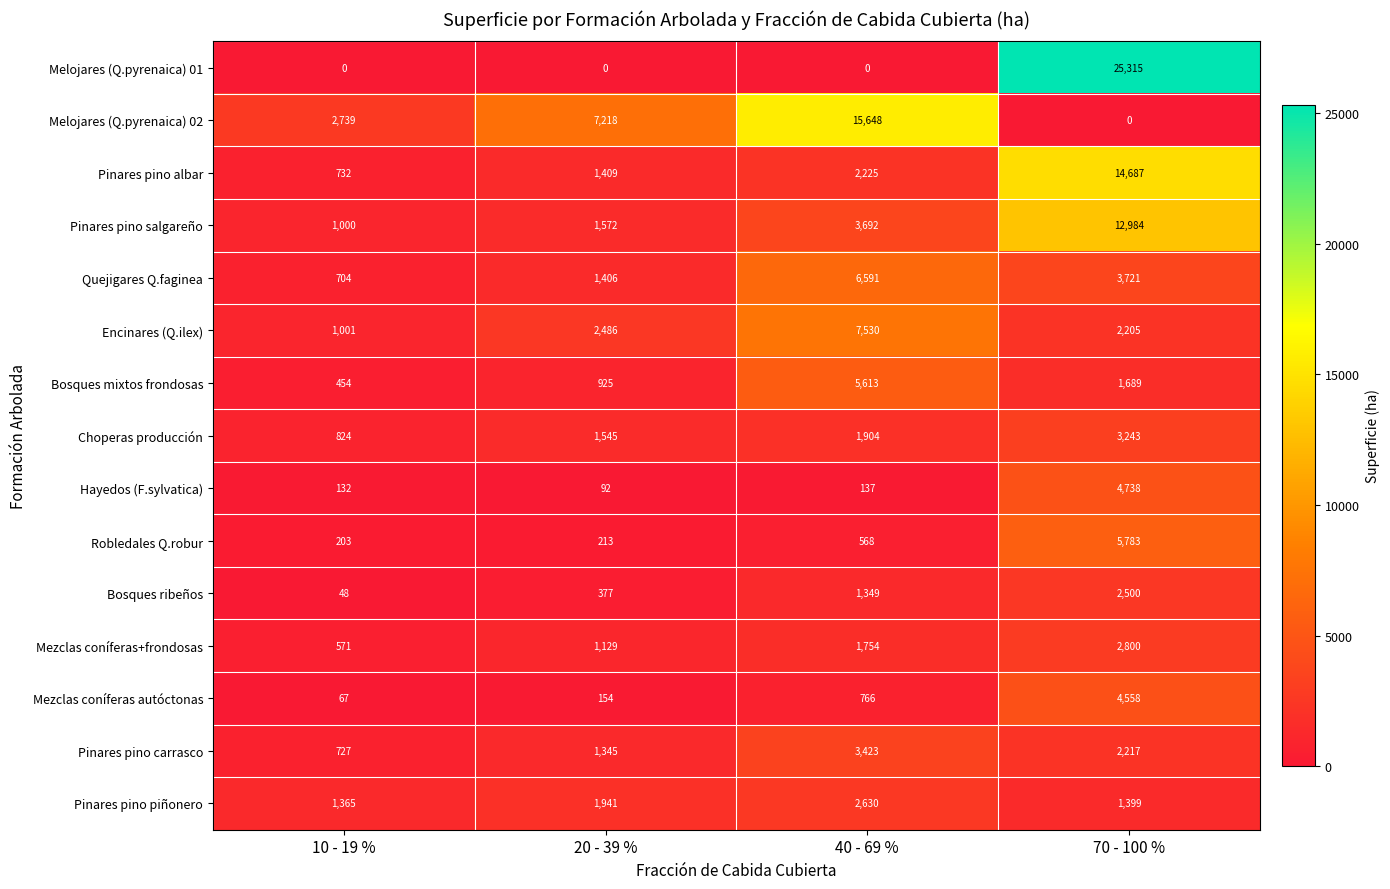

Is it true that Bosques ribeños equals 377 at 20 - 39 %?

True